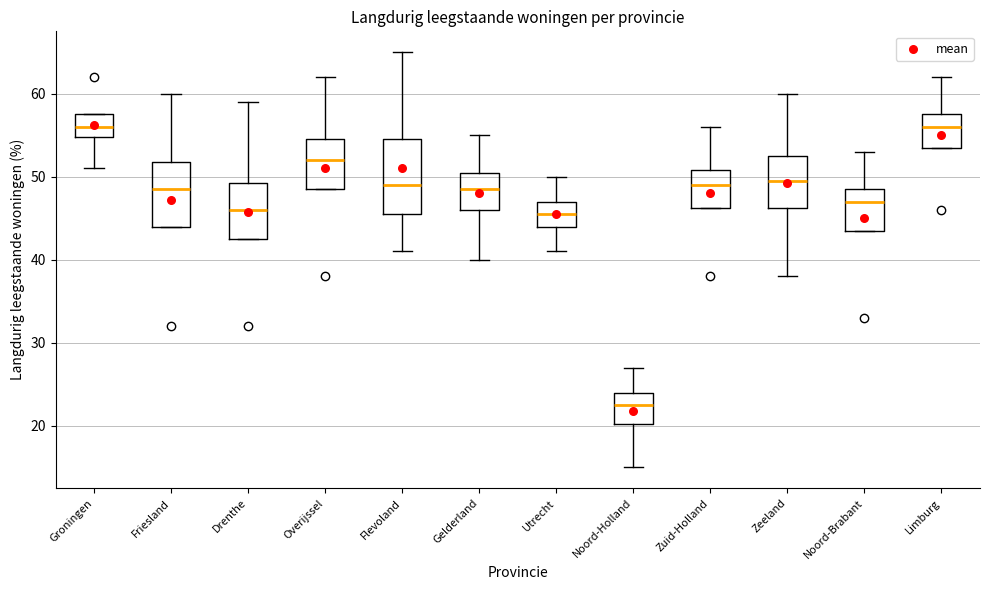

Reading left to right, read every box against the y-axis: the position of its median line, the range the box covers, and the ends of its whiskers. The values are not printed on the chart, so give them approximately, as read against the axis.

Groningen: median 56, box 55 to 58, whiskers 51 to 58
Friesland: median 49, box 44 to 52, whiskers 44 to 60
Drenthe: median 46, box 43 to 49, whiskers 43 to 59
Overijssel: median 52, box 49 to 55, whiskers 49 to 62
Flevoland: median 49, box 46 to 55, whiskers 41 to 65
Gelderland: median 49, box 46 to 51, whiskers 40 to 55
Utrecht: median 46, box 44 to 47, whiskers 41 to 50
Noord-Holland: median 23, box 20 to 24, whiskers 15 to 27
Zuid-Holland: median 49, box 46 to 51, whiskers 46 to 56
Zeeland: median 50, box 46 to 53, whiskers 38 to 60
Noord-Brabant: median 47, box 44 to 49, whiskers 44 to 53
Limburg: median 56, box 54 to 58, whiskers 54 to 62